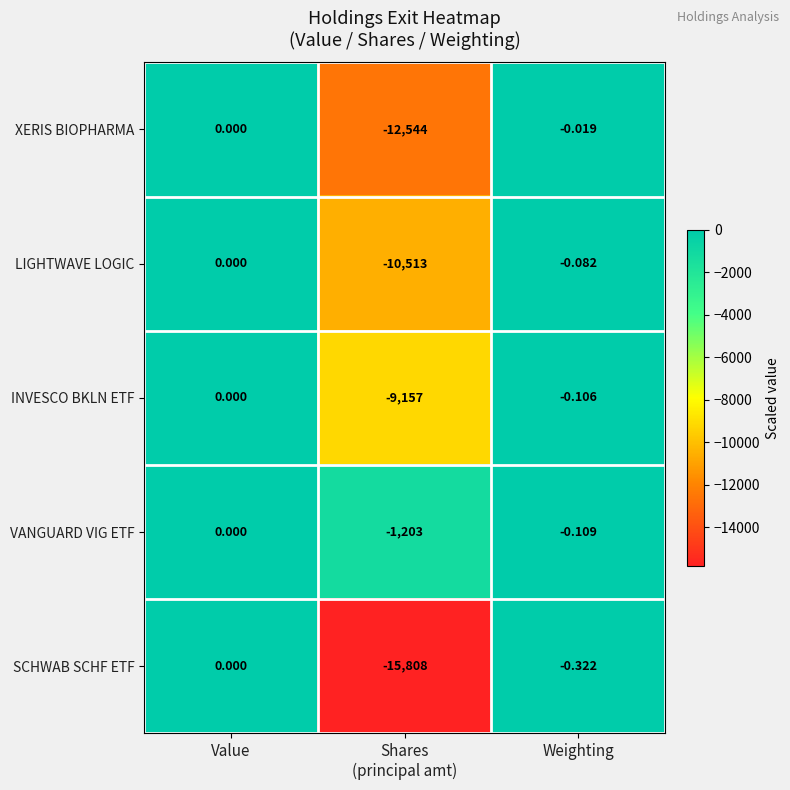

Rank the series at Weighting from lowest to highest value.

SCHWAB SCHF ETF, VANGUARD VIG ETF, INVESCO BKLN ETF, LIGHTWAVE LOGIC, XERIS BIOPHARMA